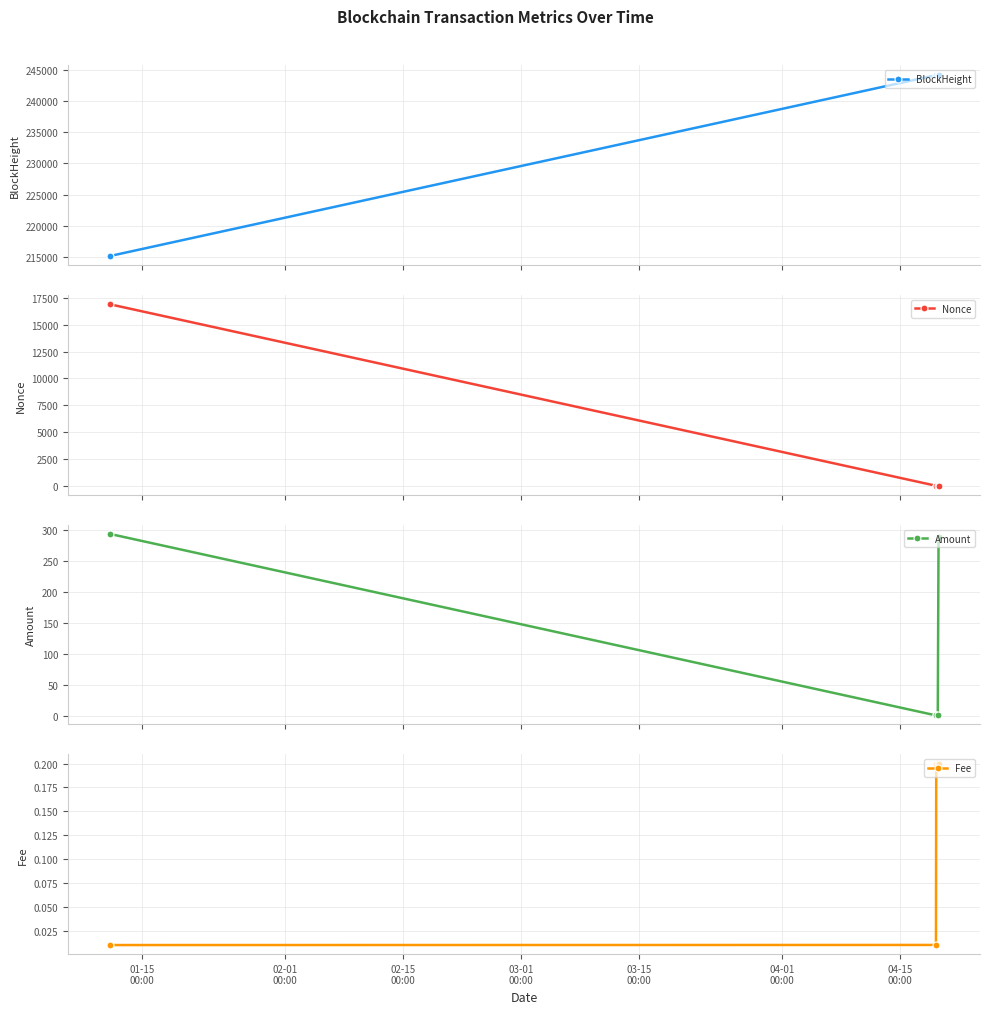

What is the lowest value of the BlockHeight series?

215147